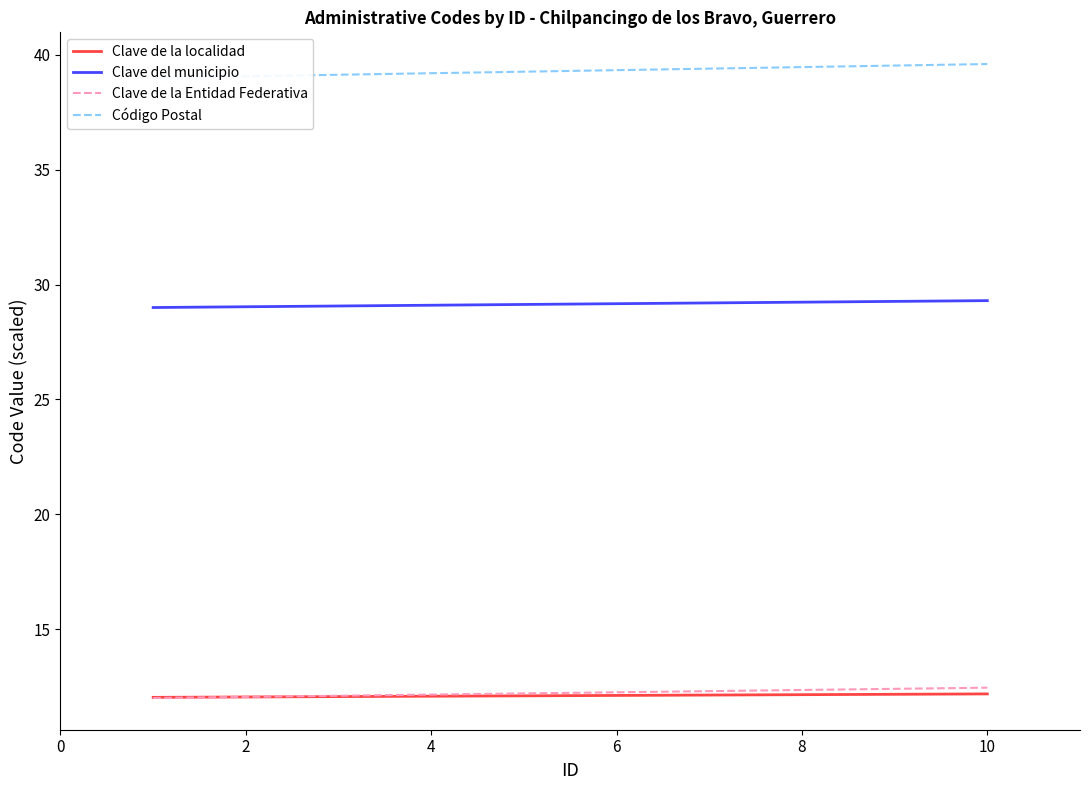

What is the highest value of the Clave de la localidad series?

12.2